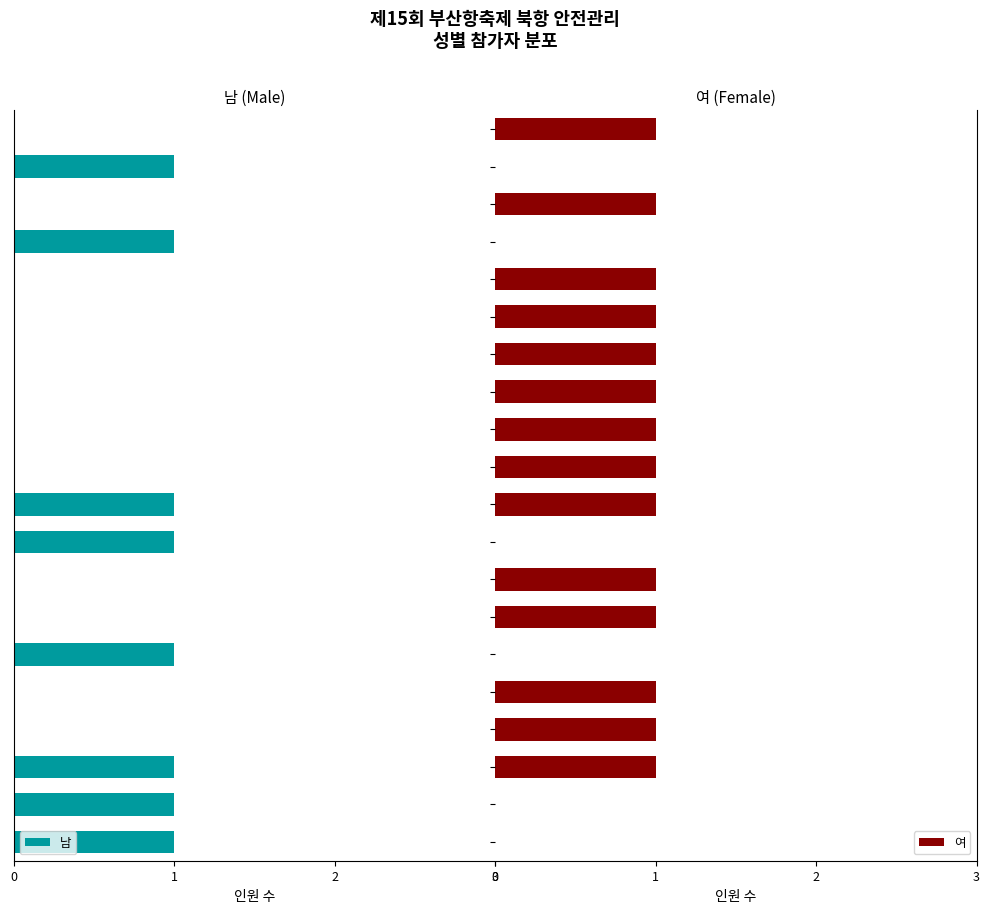

Which series has the largest range (max minus min)?

남